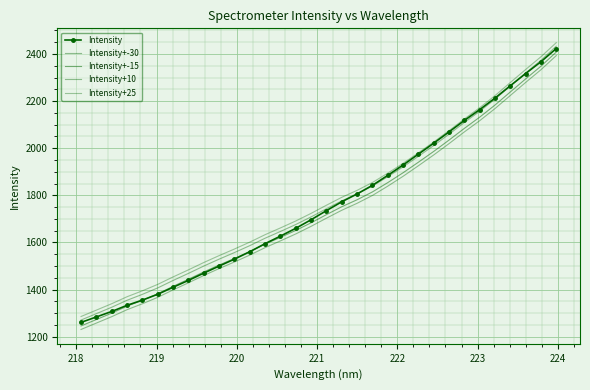

True or false: Intensity+10 and Intensity+25 intersect in this chart.

False